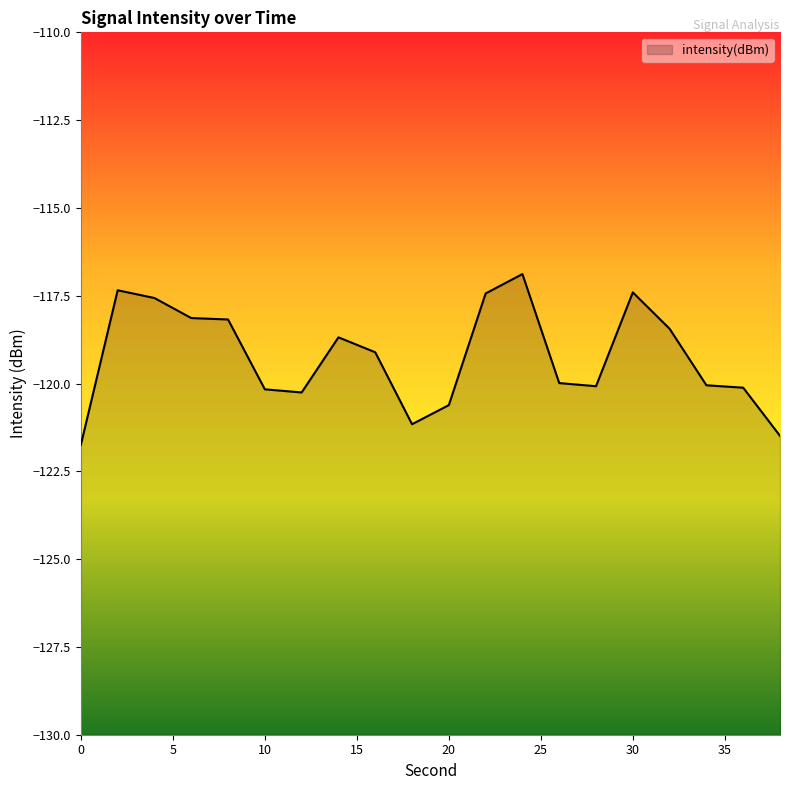

What is the approximate value at 24?

-116.9